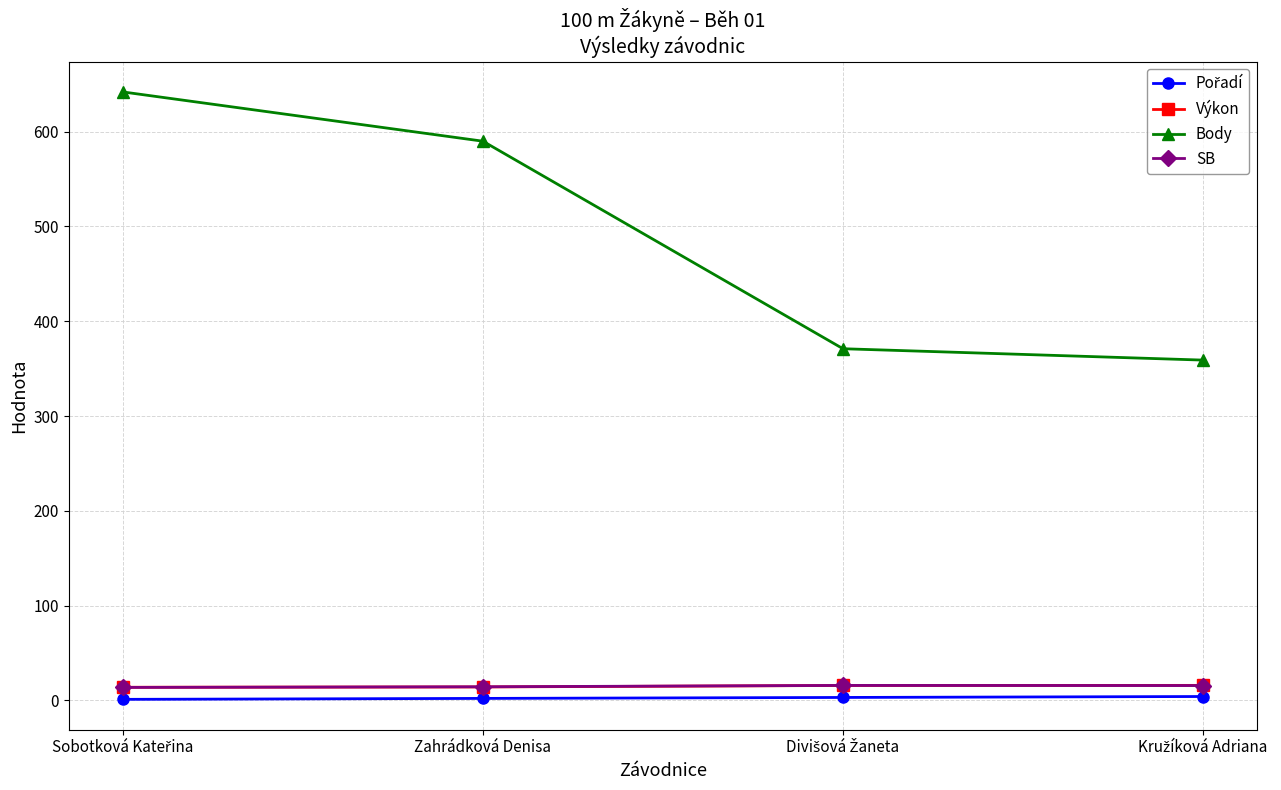

Which series has the largest range (max minus min)?

Body